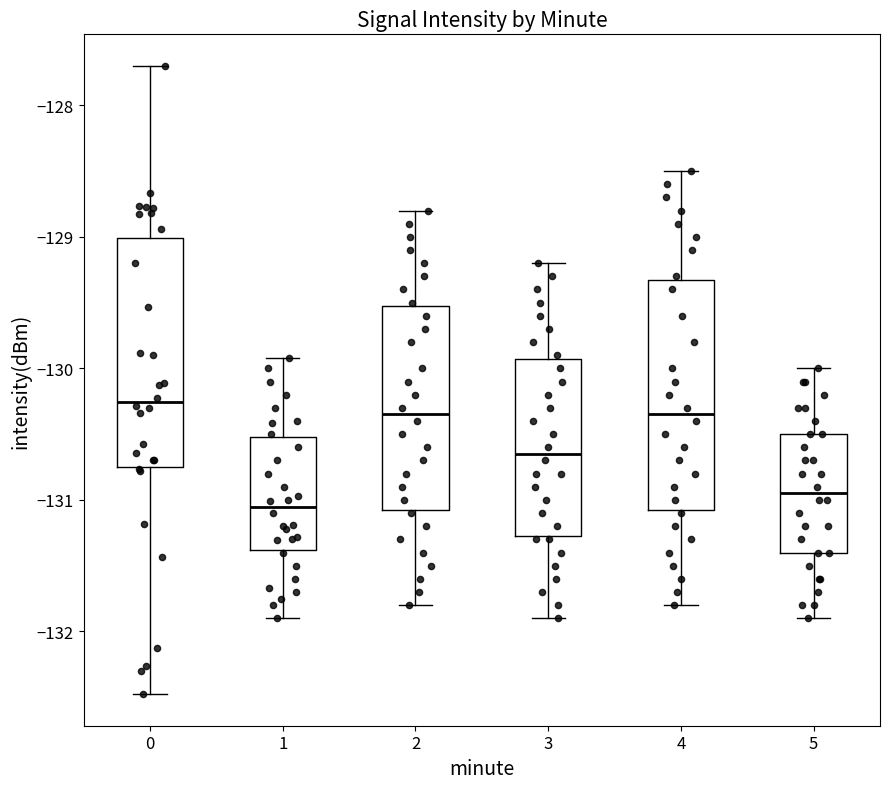

Where does the median line of the box at x = 4 sit on the y-axis? The values are not printed on the chart, so give them approximately, as read against the axis.

-130.3